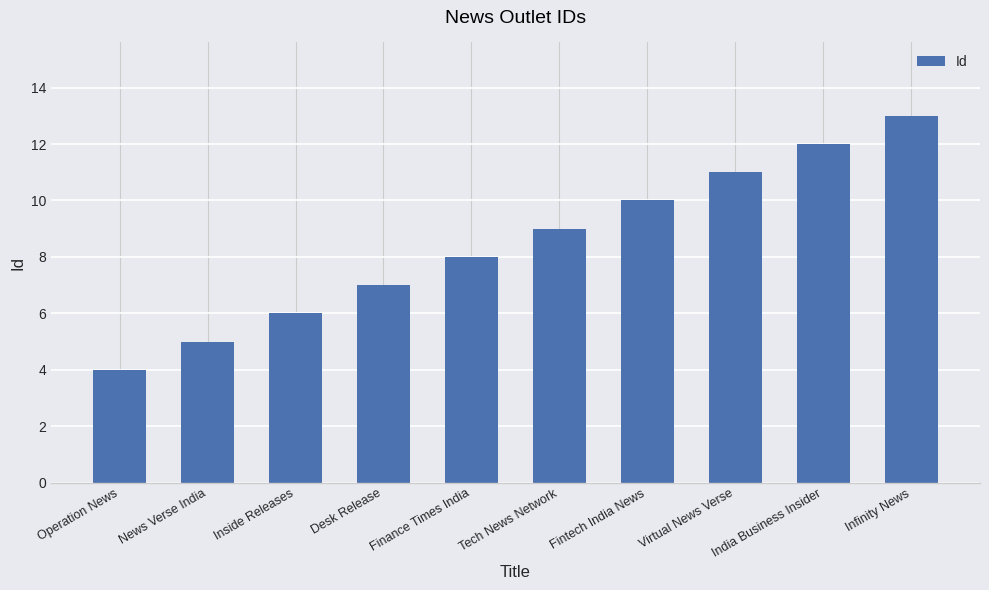

What position from the left is Tech News Network?

6